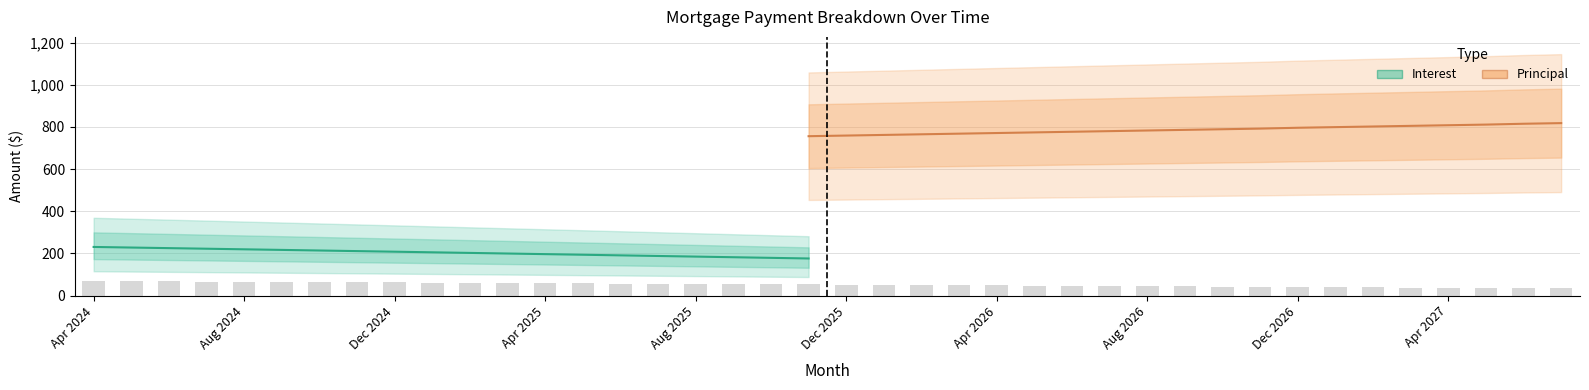

Does the chart contain stacked bars?

No